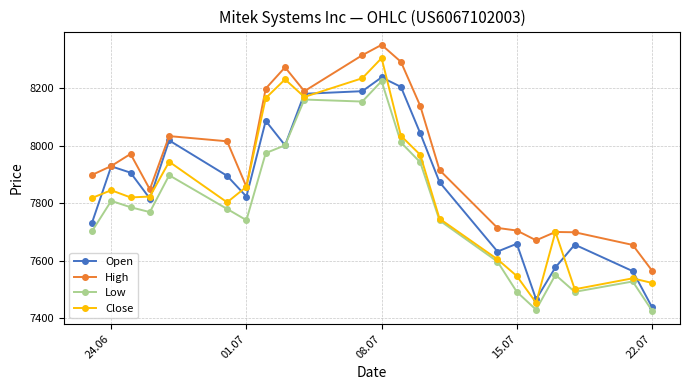

At how many categories does at least one series exceed 8069?

7